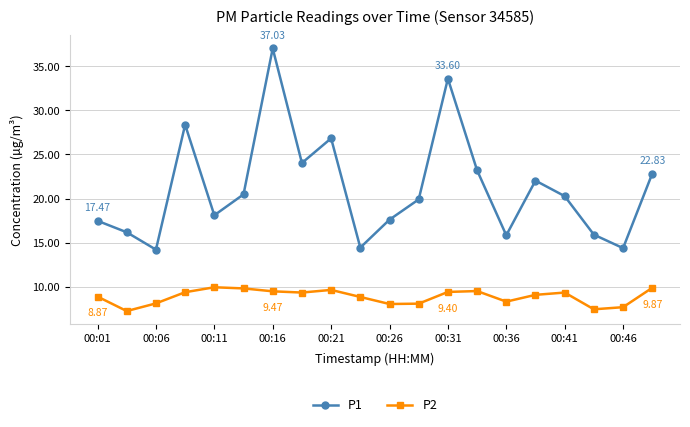

How many interior local peaks does the P2 series have?

4